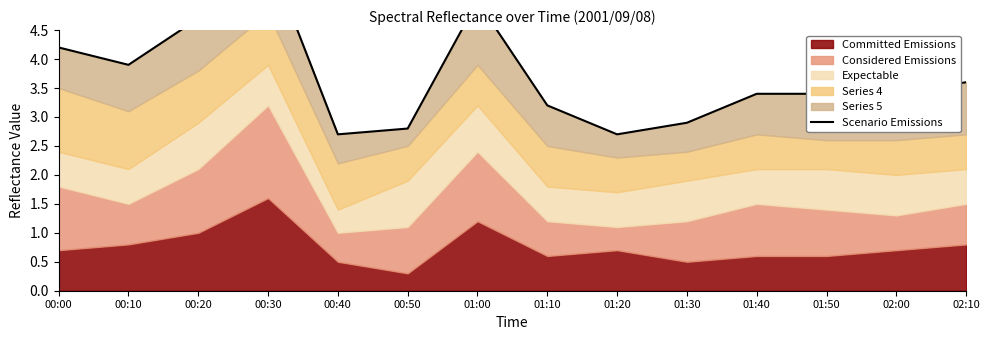

Which label corresponds to the largest value in the chart?

00:30